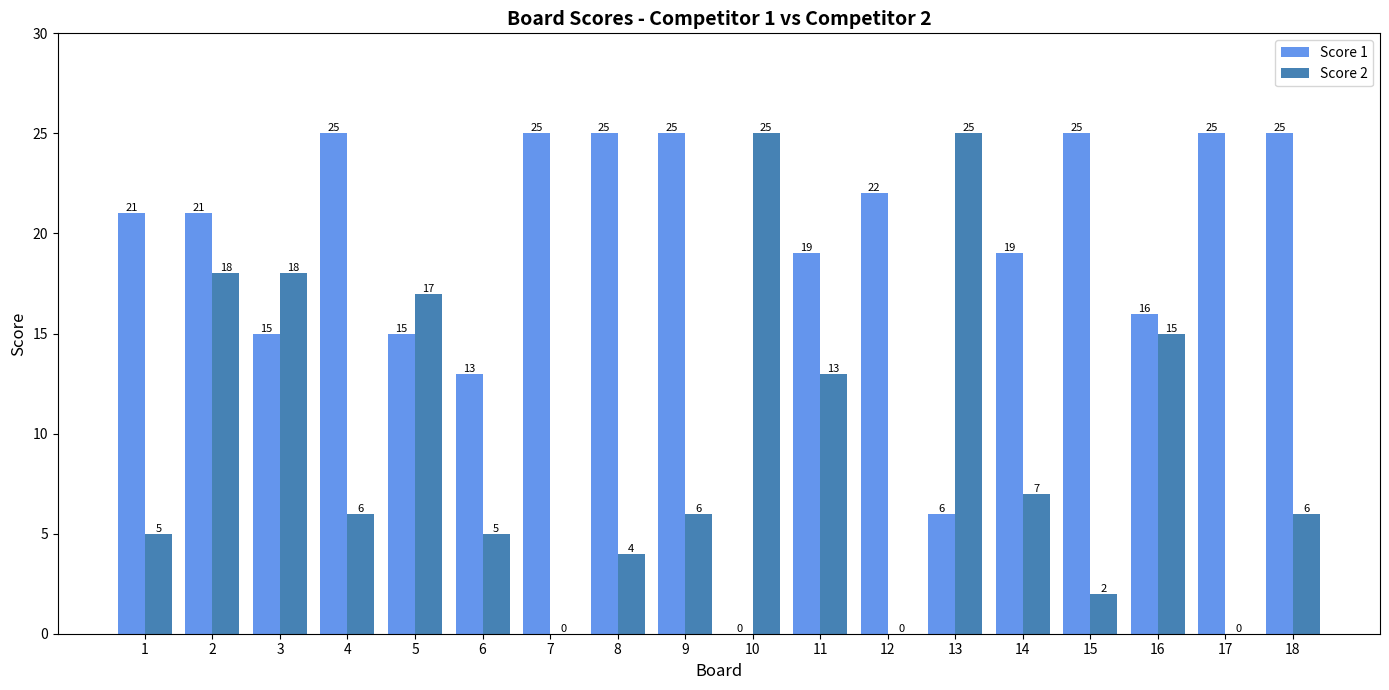

The value of Score 1 at 9 is 5. True or false?

False